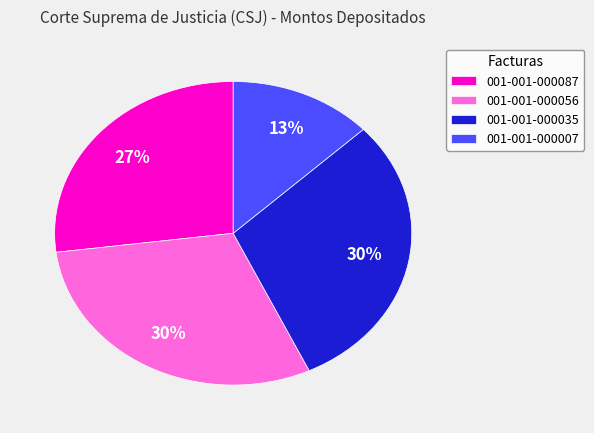

Combined, do 001-001-000035 and 001-001-000007 account for over 50%?

No